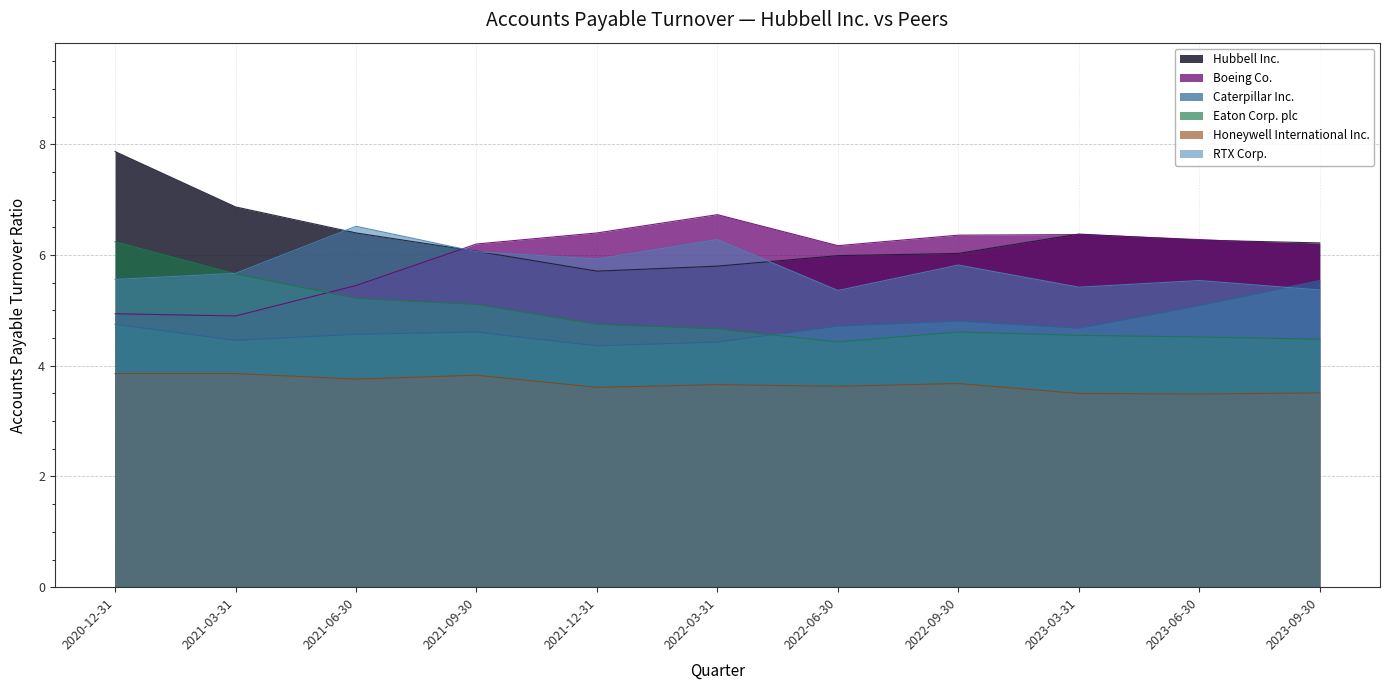

What is the label of the 6th point from the left?

2022-03-31